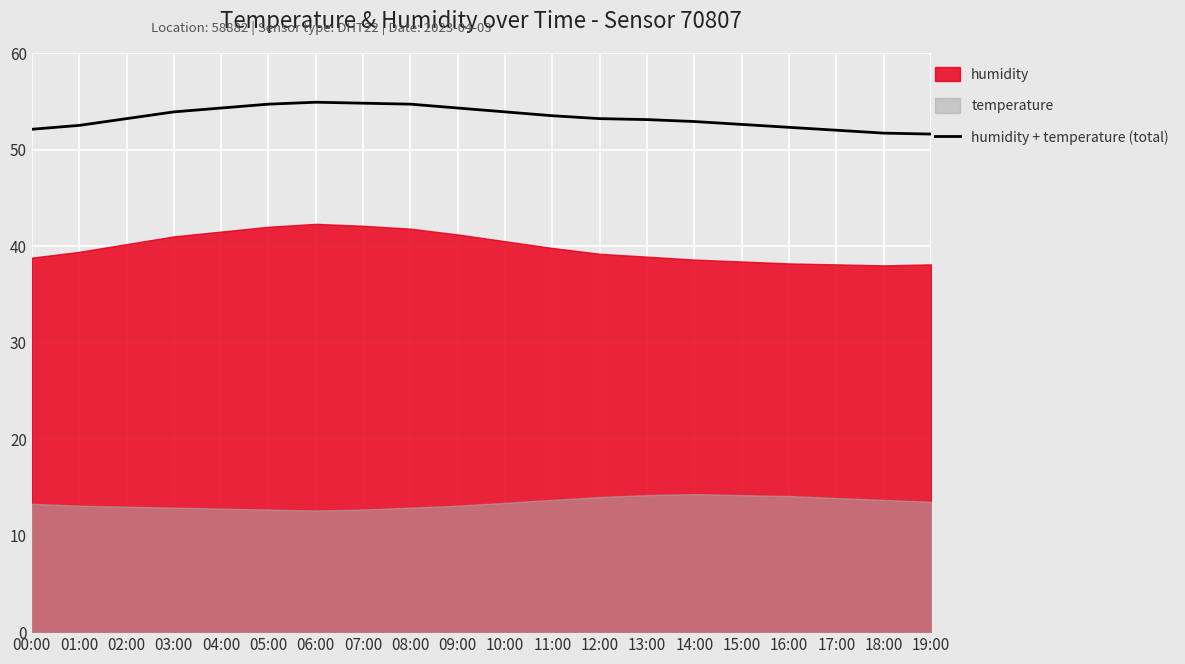

What is the sum of all values?

1066.2